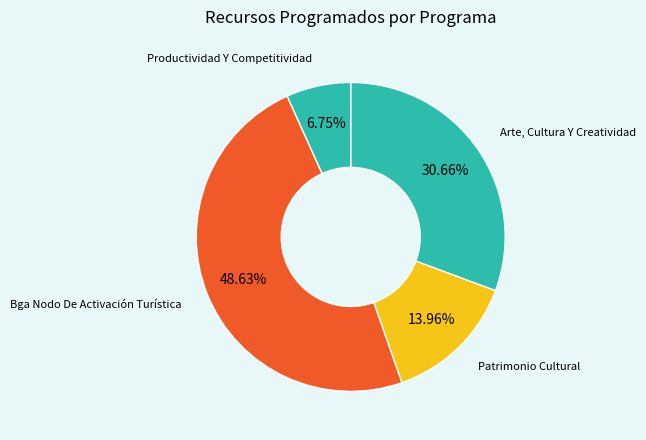

How many slices are in this pie chart?

4